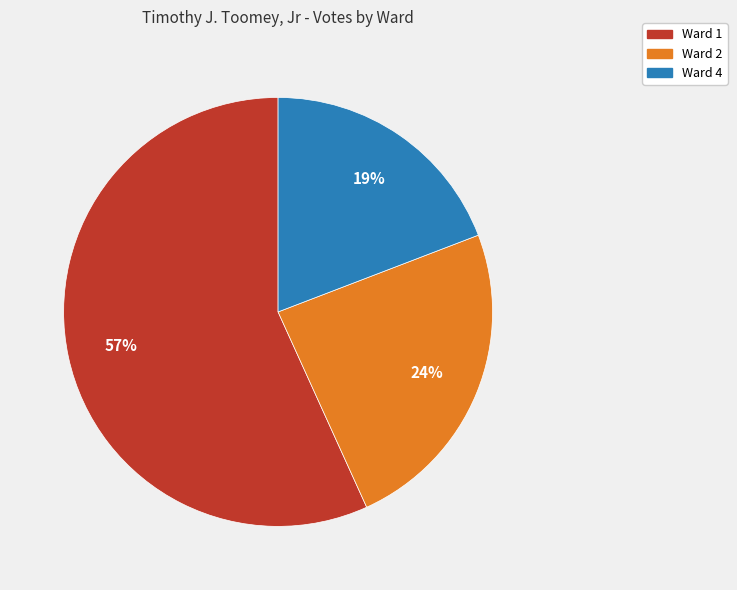

What percentage is the Ward 4 slice, to the nearest percent?

19%